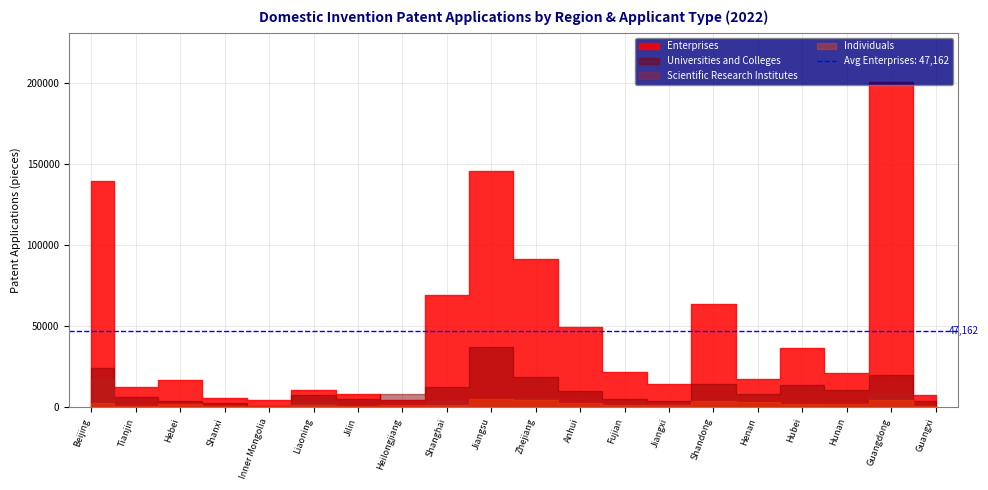

At which label does Universities and Colleges first exceed 8496?

Beijing